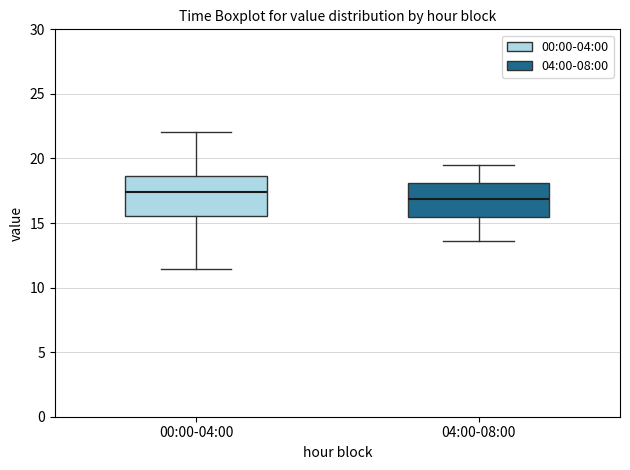

Where is the upper edge of the box for 00:00-04:00 on the y-axis? The values are not printed on the chart, so give them approximately, as read against the axis.

18.5